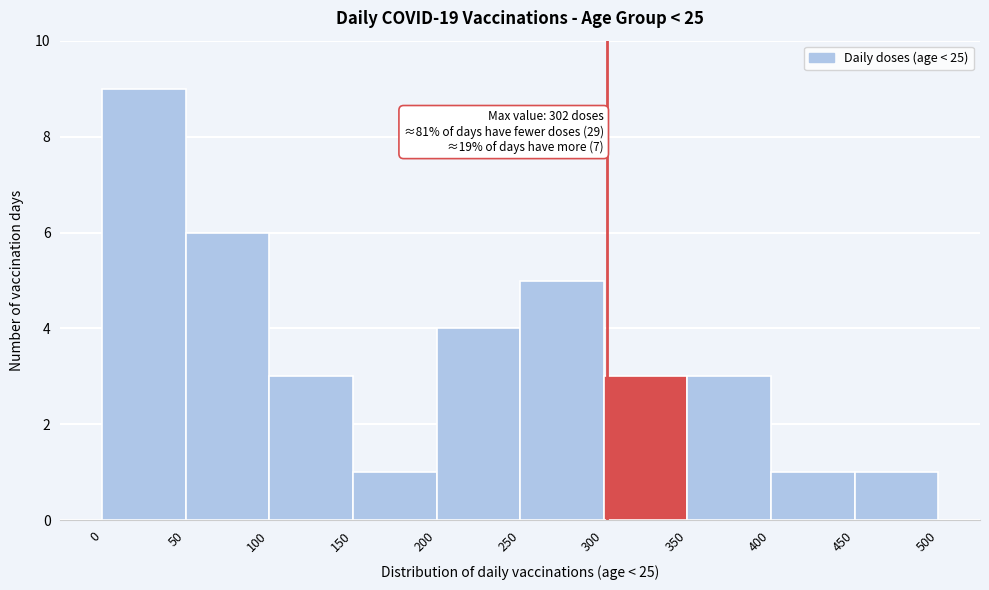

Which range on the x-axis has the tallest bar?

0 to 50